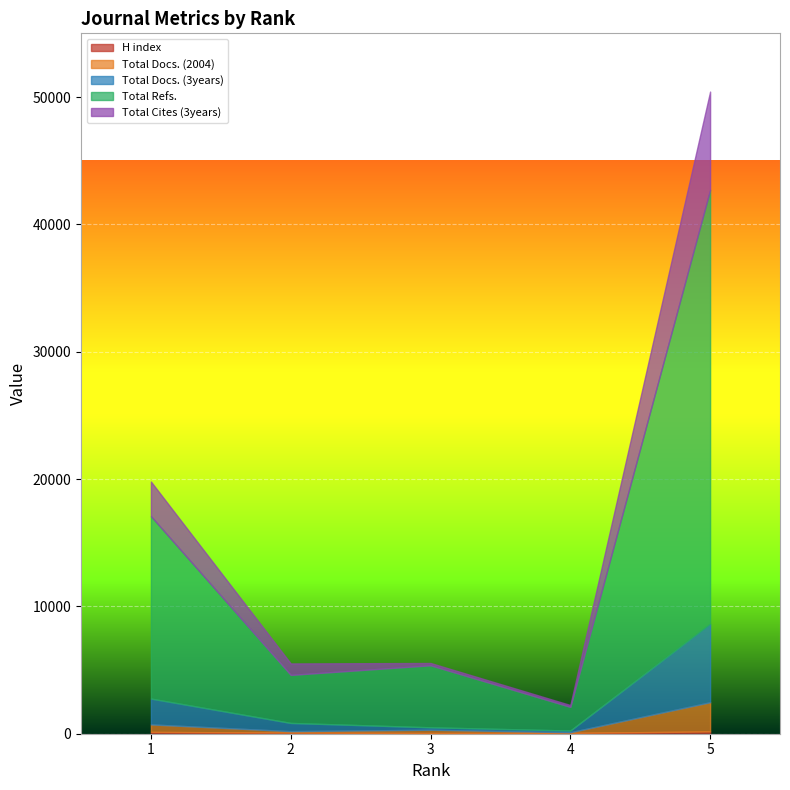

The value of H index at 1 is 30. True or false?

False